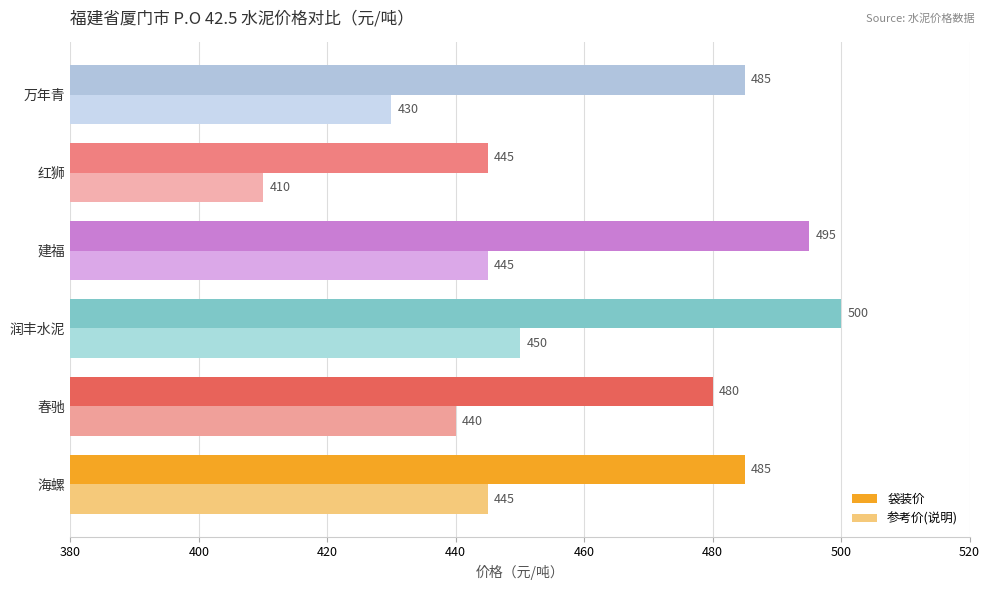

Which series has the largest range (max minus min)?

袋装价